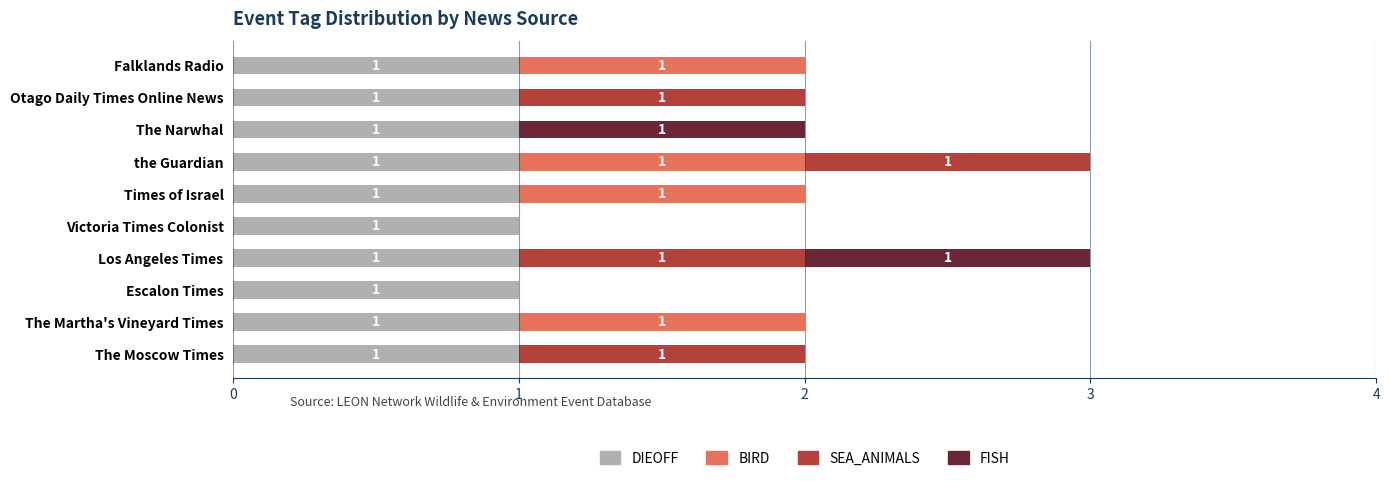

What is the sum of all DIEOFF values?

10